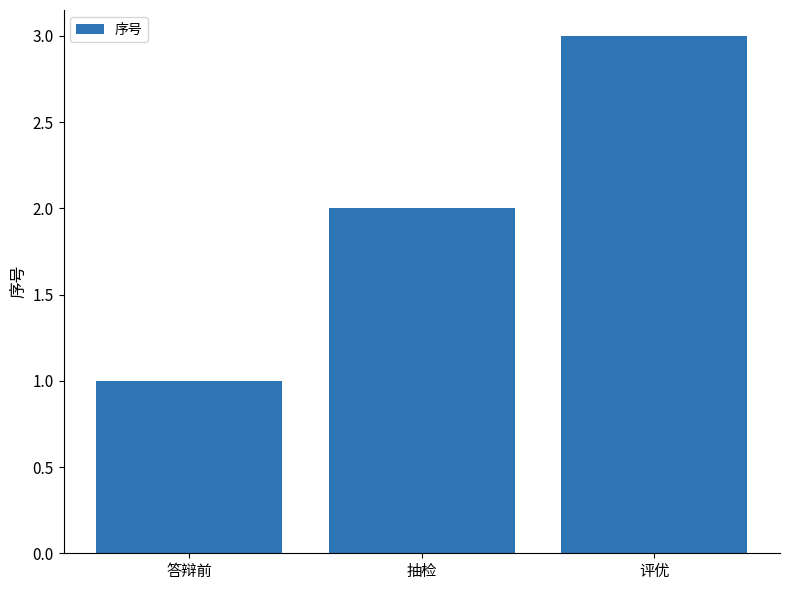

True or false: the data shows 3 at 评优.

True